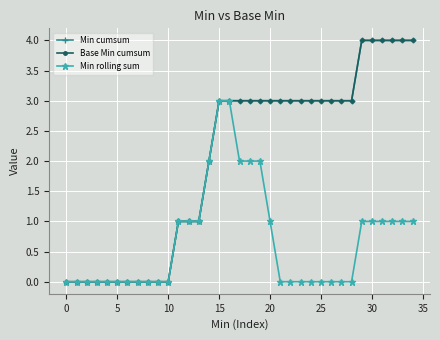

Does the chart have visible grid lines?

Yes